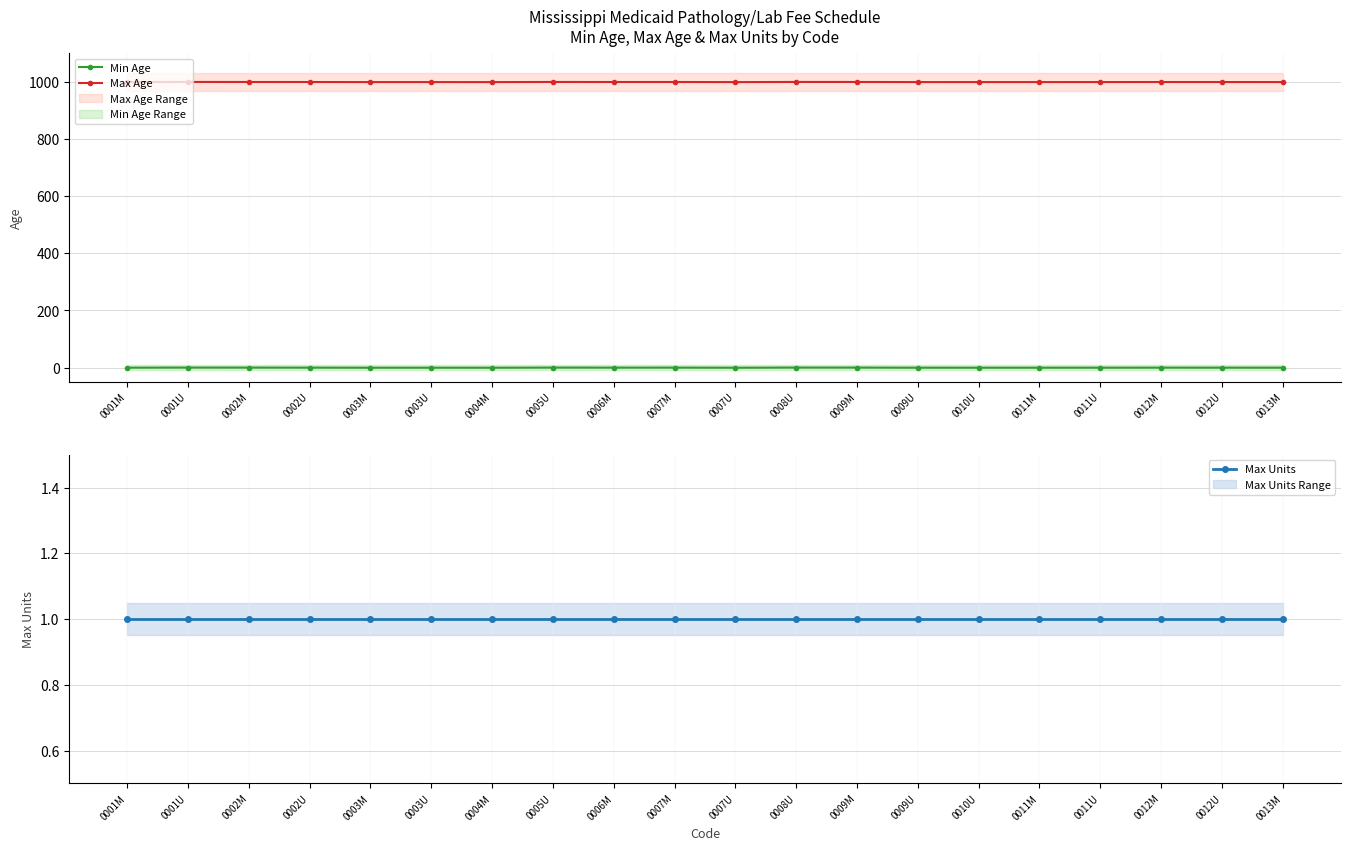

What is the label of the 11th point from the left?

0007U